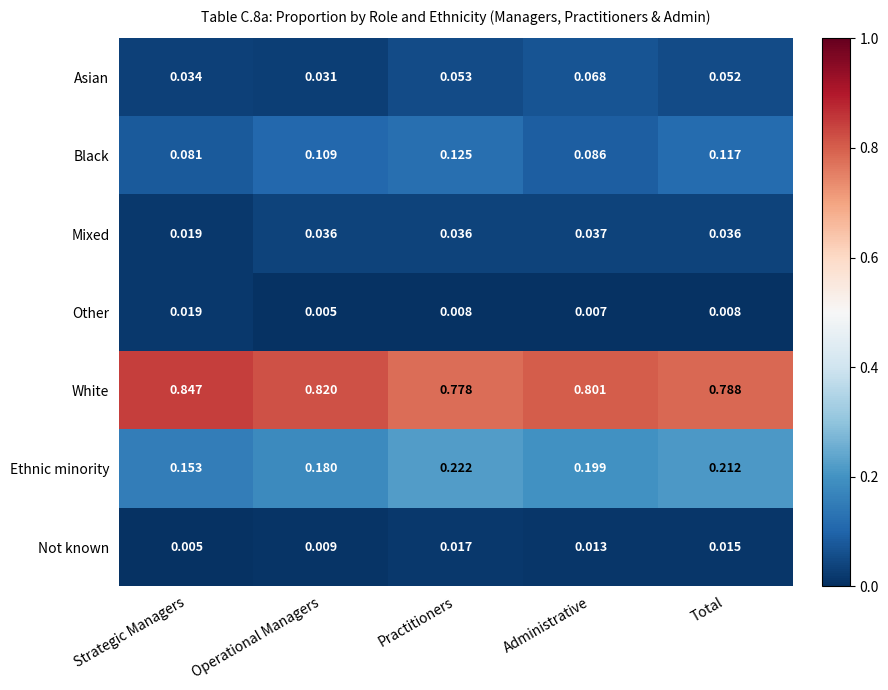

Between Administrative and Total, which series saw the biggest shift?

Black